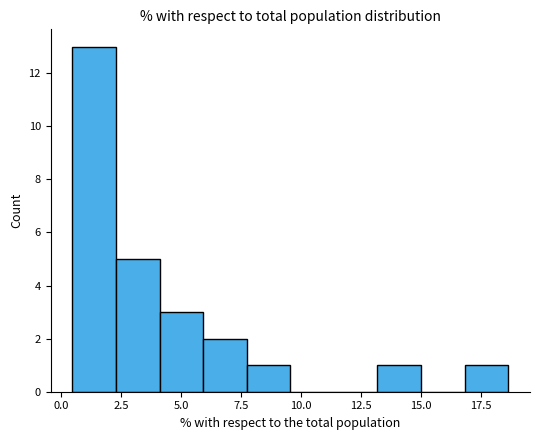

Read against the x-axis, roughly where is the centre of the tallest bar?

1.5